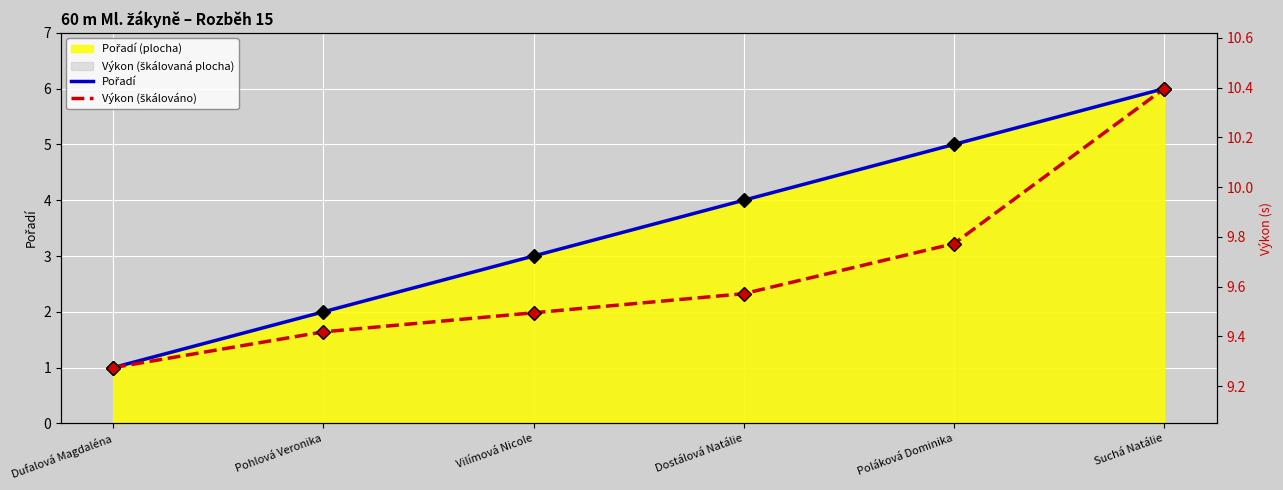

What is the total value across all series at Poláková Dominika?

8.2